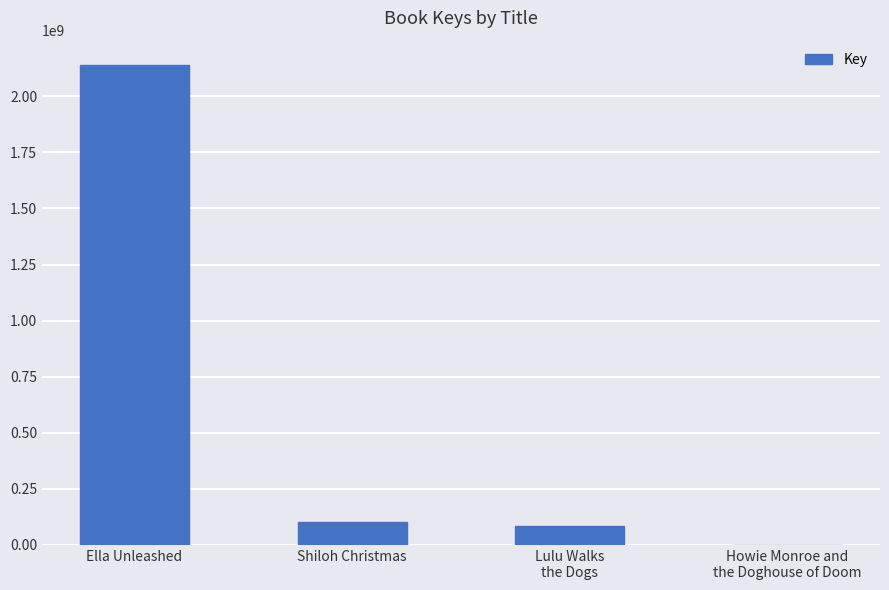

How many series are shown in this chart?

1